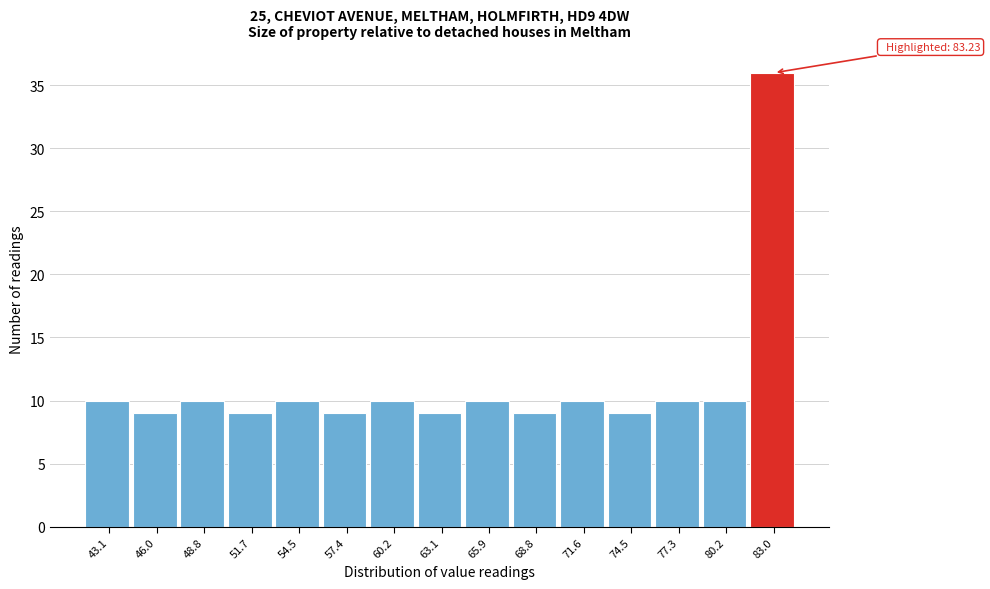

Which range on the x-axis has the tallest bar?

81.5 to 84.5